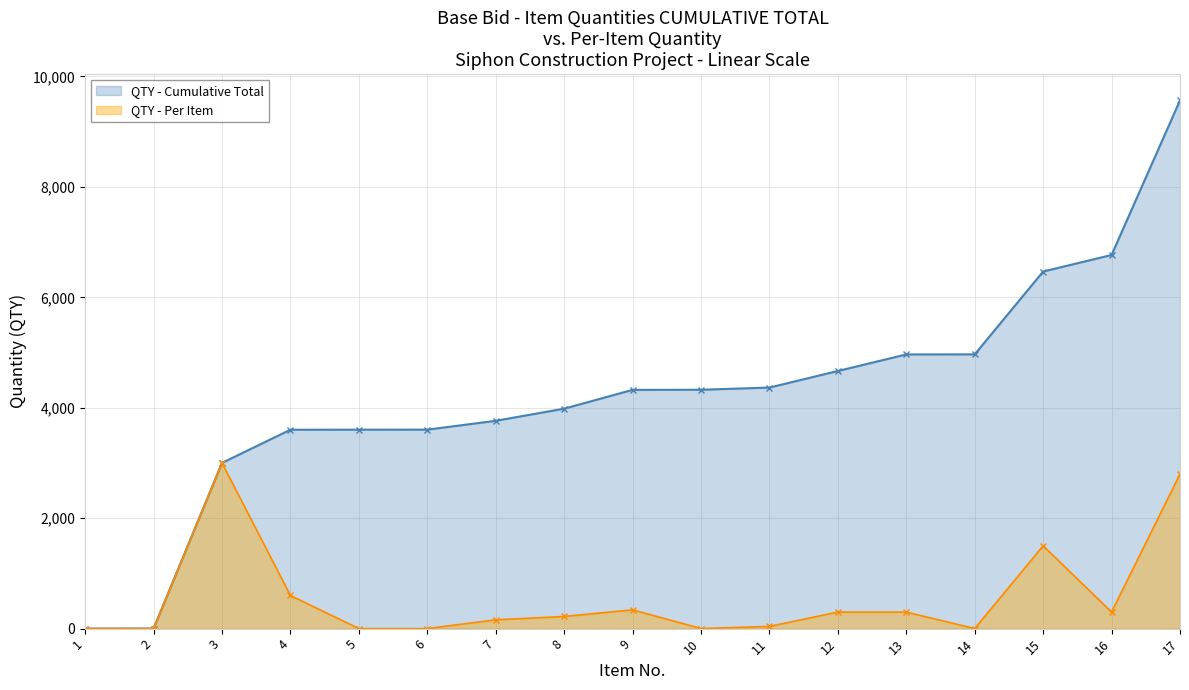

What is the approximate value of QTY - Cumulative Total at 11?

4365.5